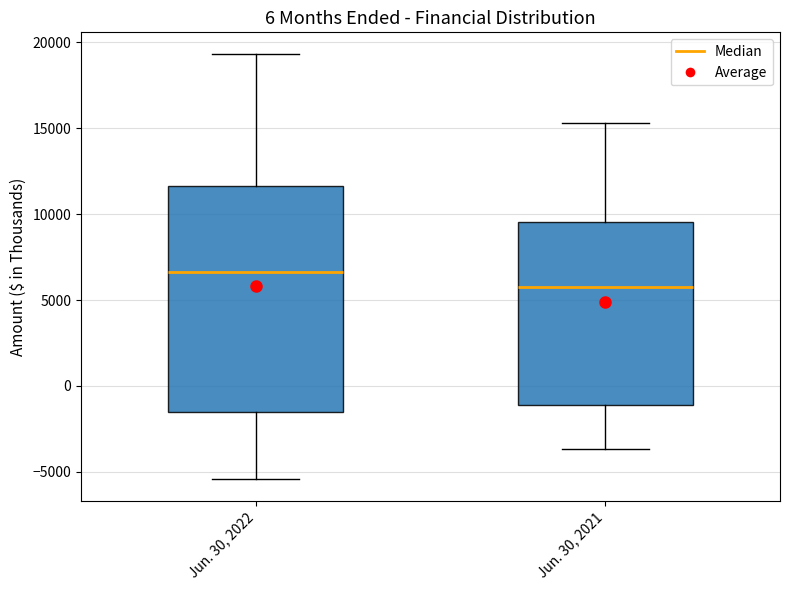

Which box is the tallest, from its lower edge to its upper edge?

Jun. 30, 2022